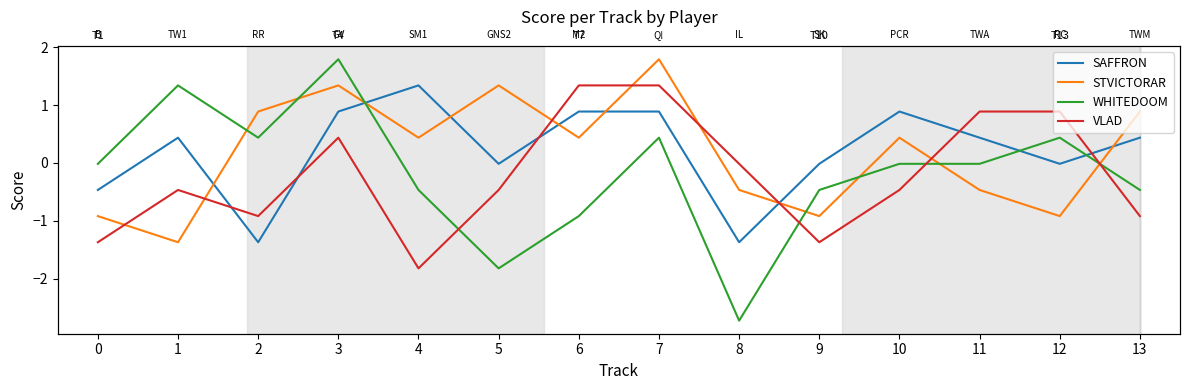

What is the value of the VLAD point at the 12th from the left?

0.9